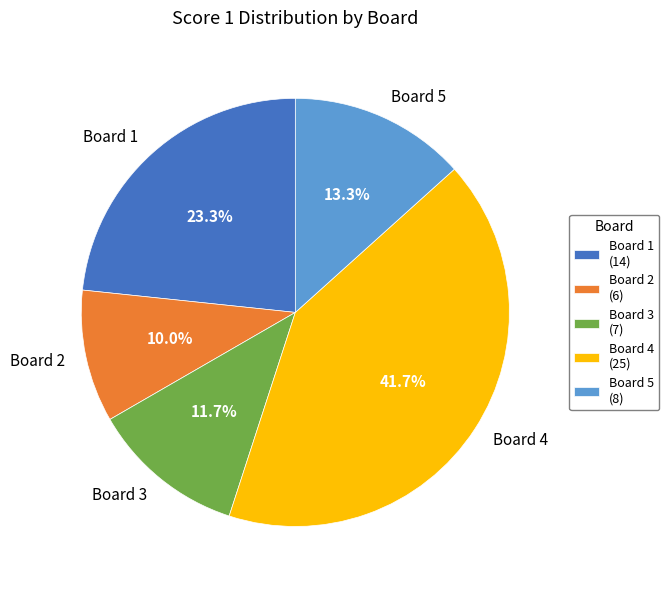

How much of the chart is everything except Board 4?

58.3%